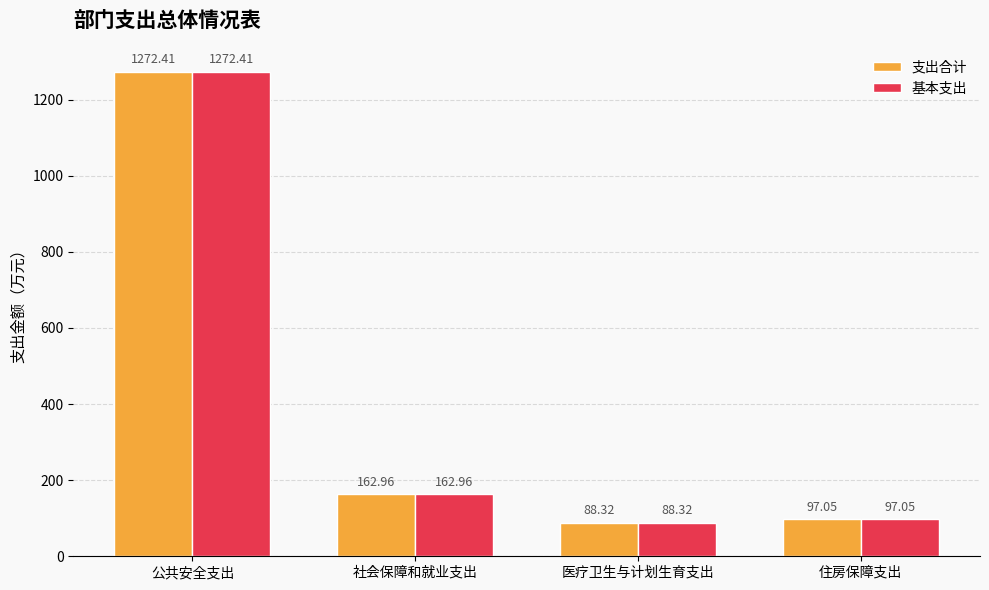

At which category is the sum across all series the highest?

公共安全支出